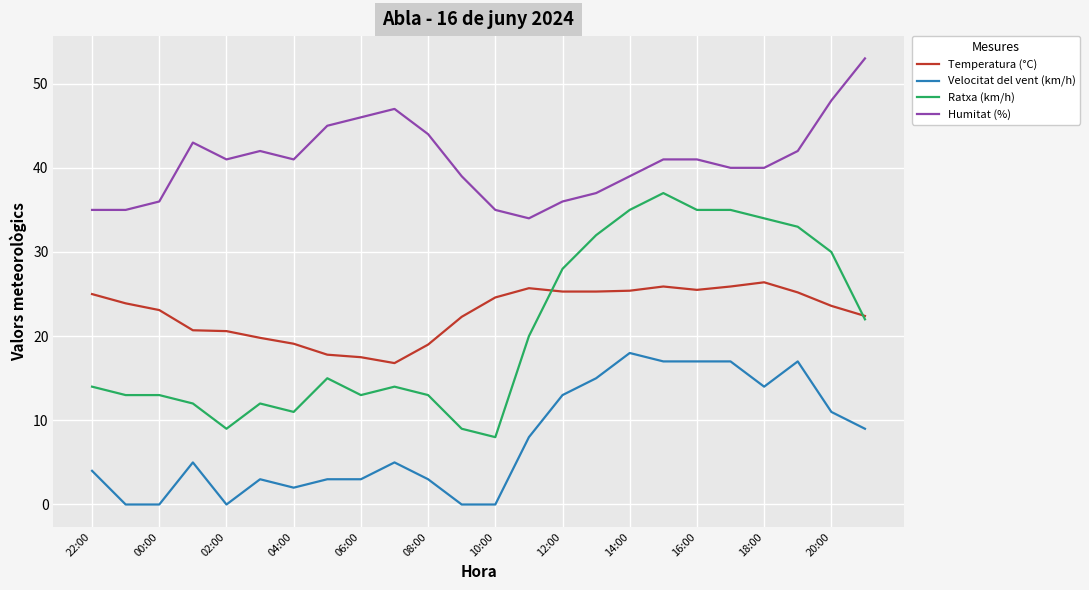

True or false: Velocitat del vent (km/h) and Ratxa (km/h) cross at least once.

False